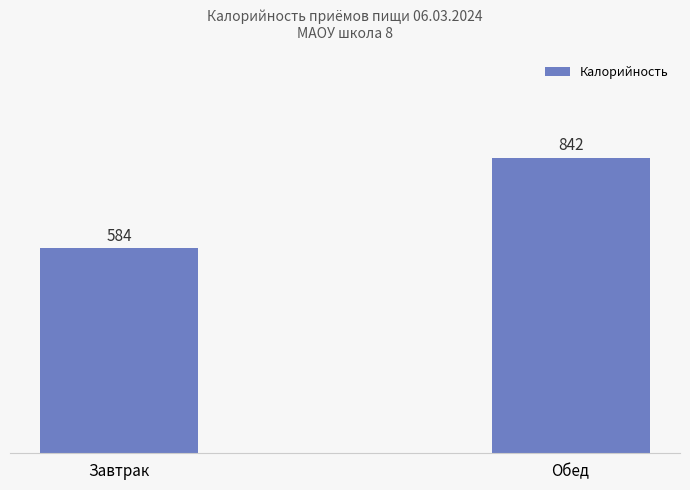

Rank the categories by value from highest to lowest.

Обед, Завтрак